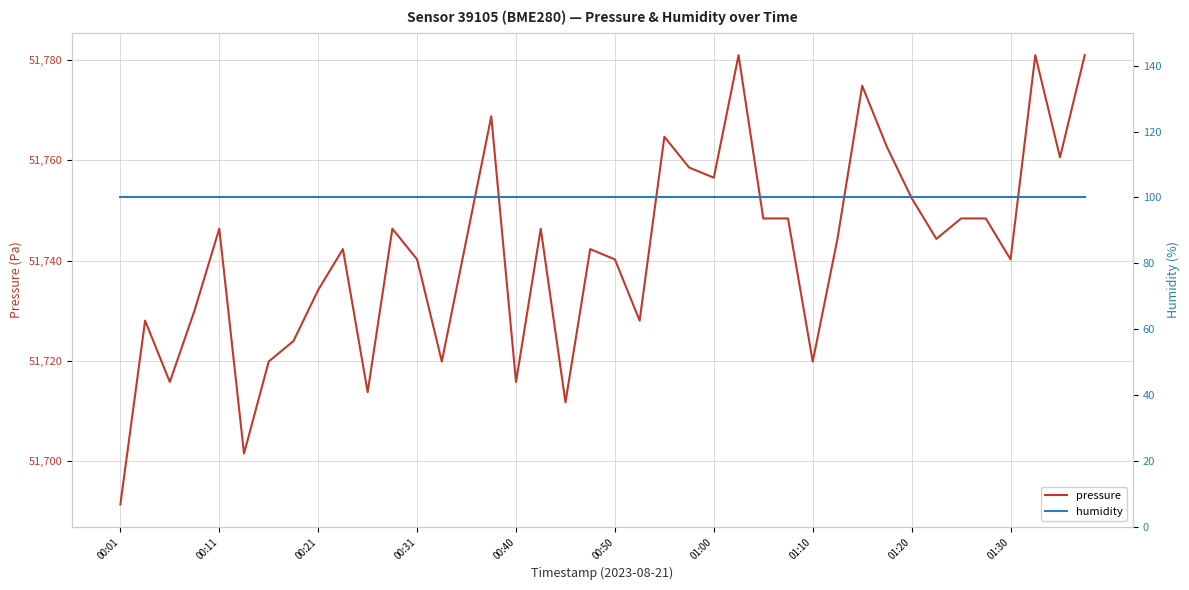

Where is pressure nearest to the value 51736?

00:21